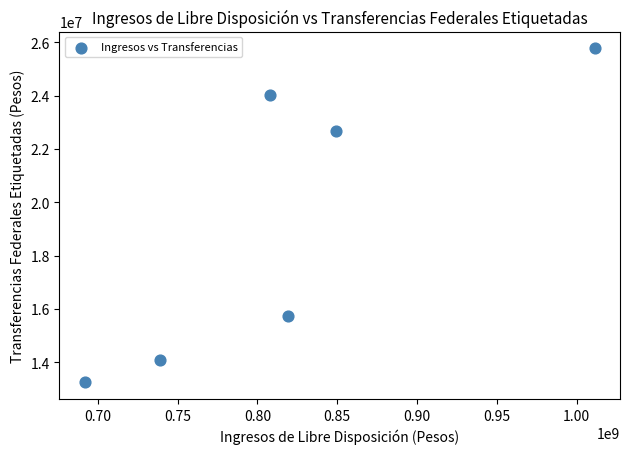

What Y value in the scatter plot is closest to 19511094?

22669057.0